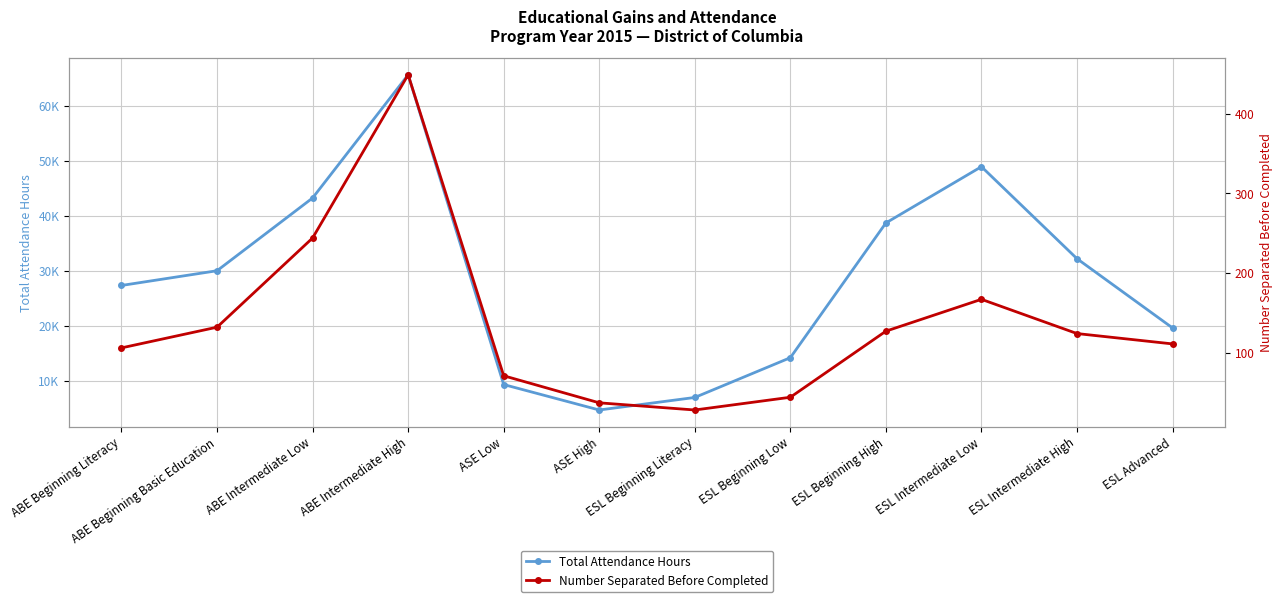

What position from the left is ESL Beginning Low?

8